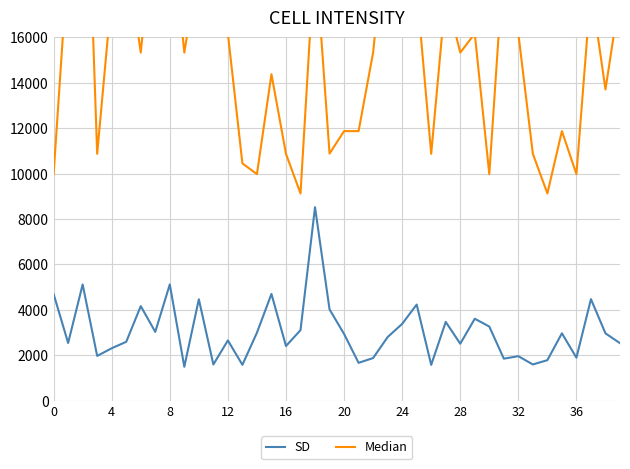

How many data points does each series have?

40